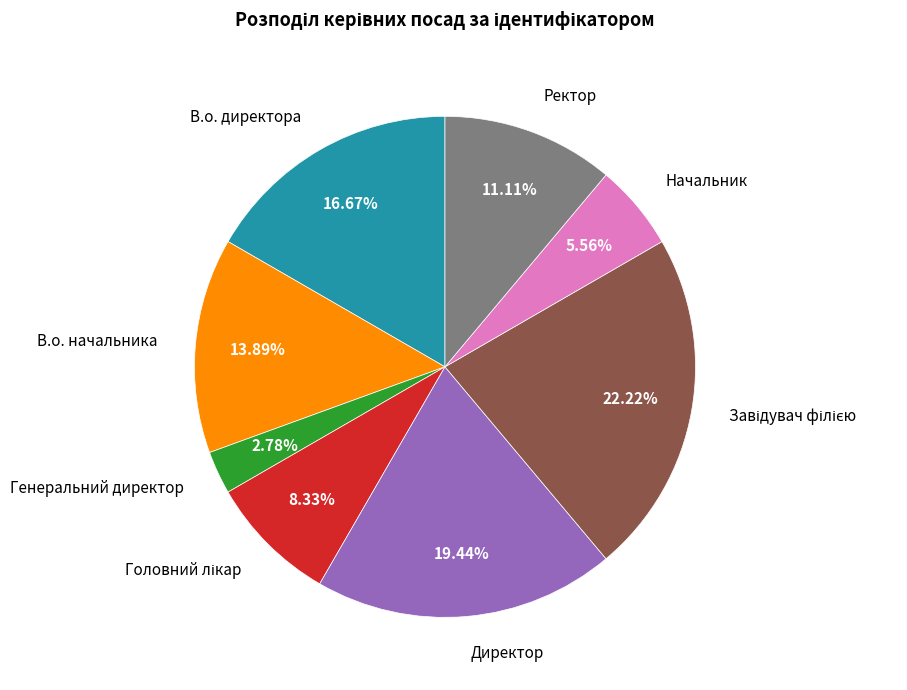

Is there a majority slice in this chart?

No